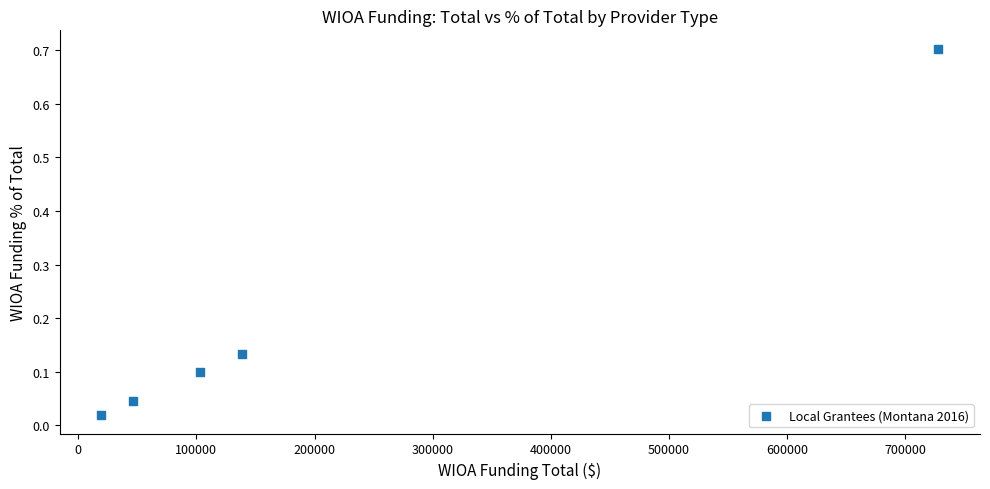

What is the range of X values (max minus min)?

708553.0